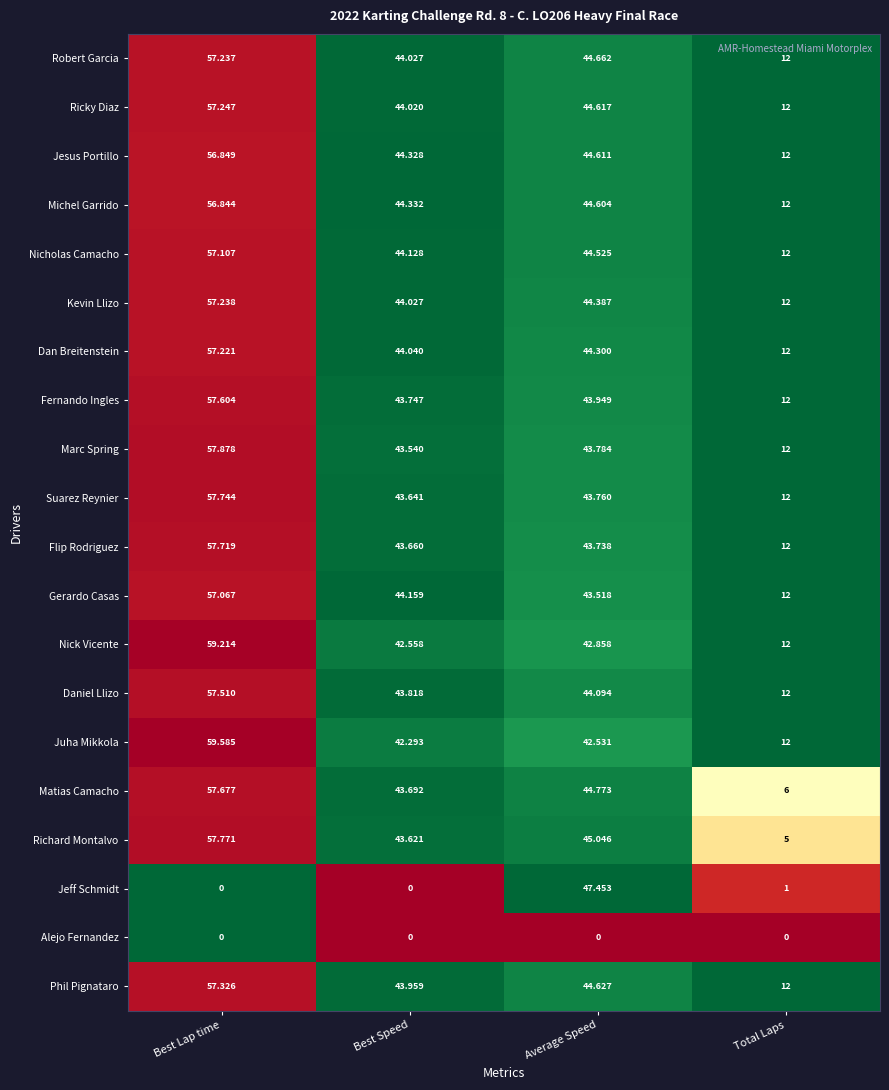

At which category is the sum across all series the highest?

Best Lap time